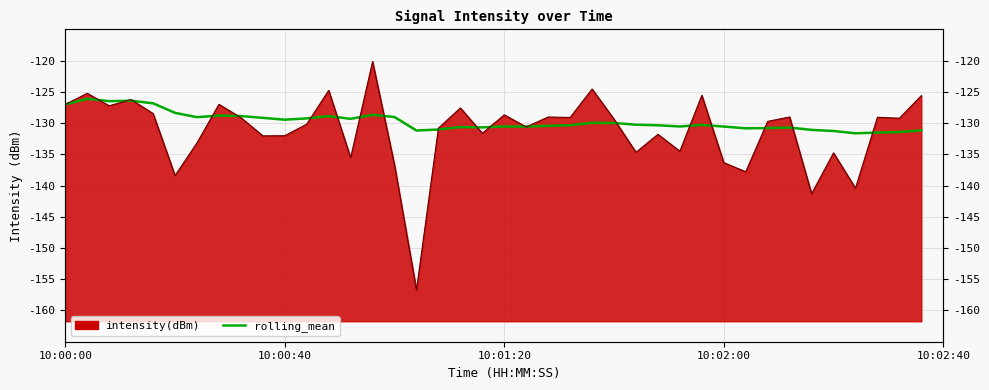

True or false: the data shows -215.3 at 13.

False